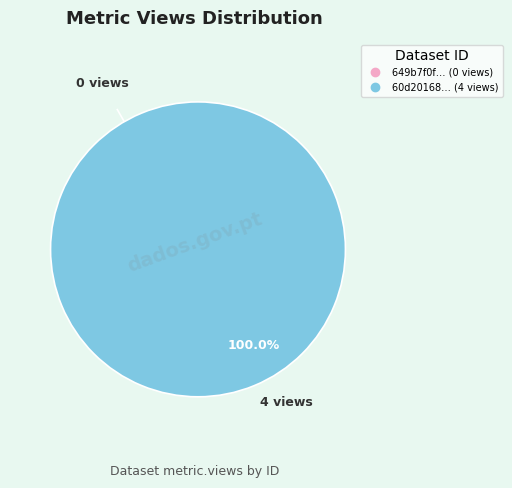

Is there any slice that represents more than half of the pie?

Yes